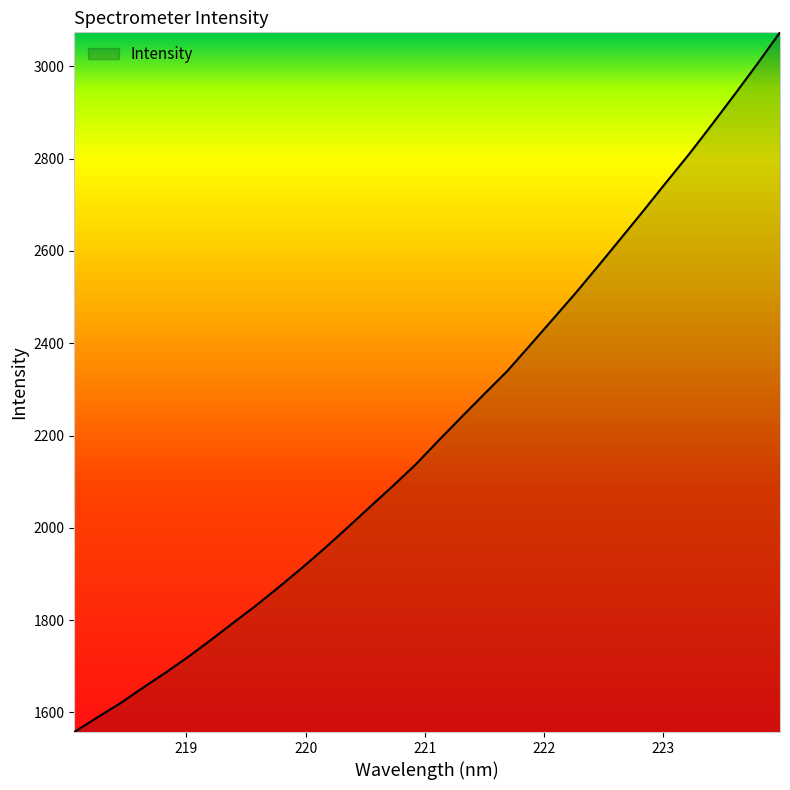

What is the difference between the maximum and minimum values?

1516.3